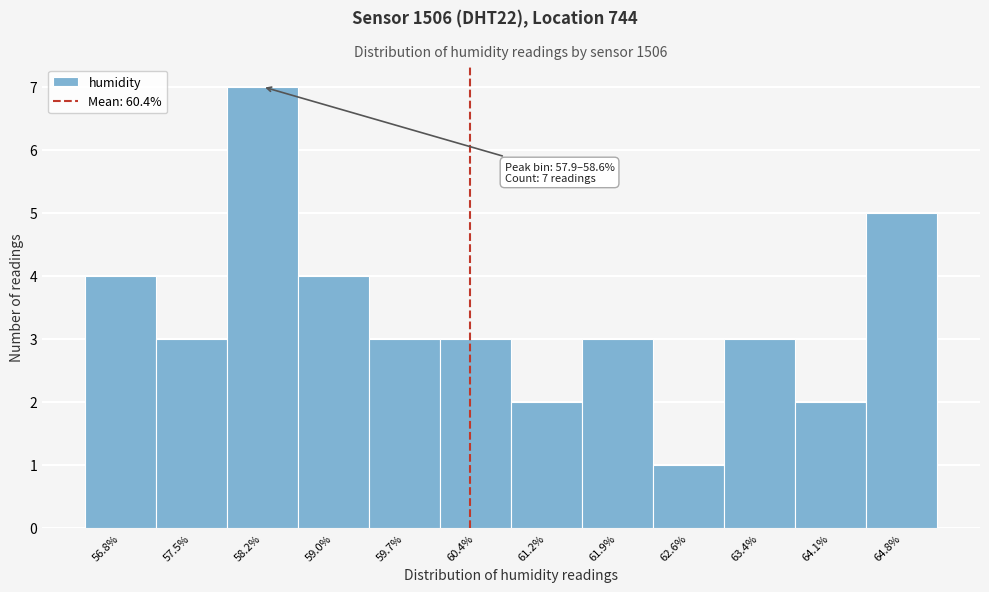

Which range on the x-axis has the tallest bar?

57.9 to 58.6